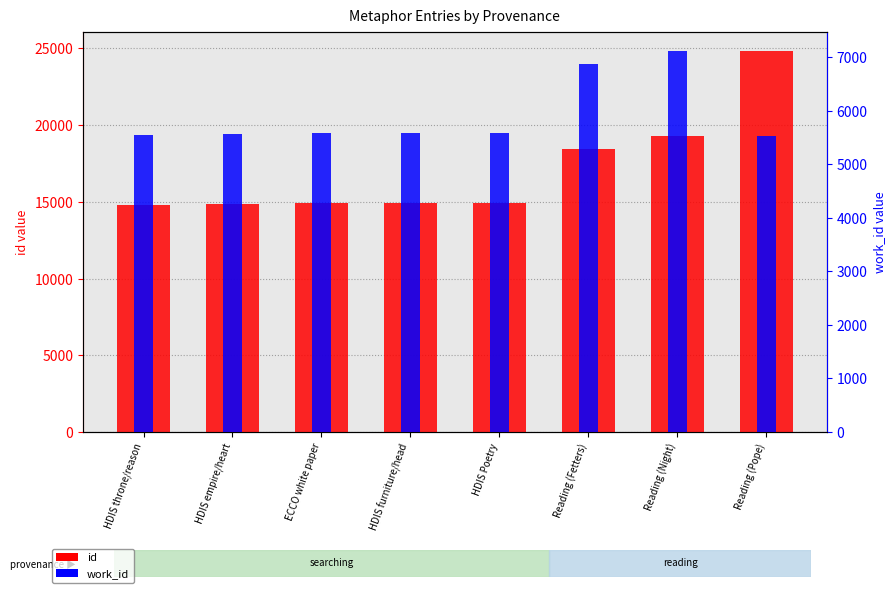

Reading left to right, extract all data points from this chart.

id: HDIS throne/reason=14820	HDIS empire/heart=14883	ECCO white paper=14899	HDIS furniture/head=14900	HDIS Poetry=14905	Reading (Fetters)=18472	Reading (Night)=19278	Reading (Pope)=24853
work_id: HDIS throne/reason=5545	HDIS empire/heart=5572	ECCO white paper=5580	HDIS furniture/head=5581	HDIS Poetry=5584	Reading (Fetters)=6863	Reading (Night)=7117	Reading (Pope)=5530